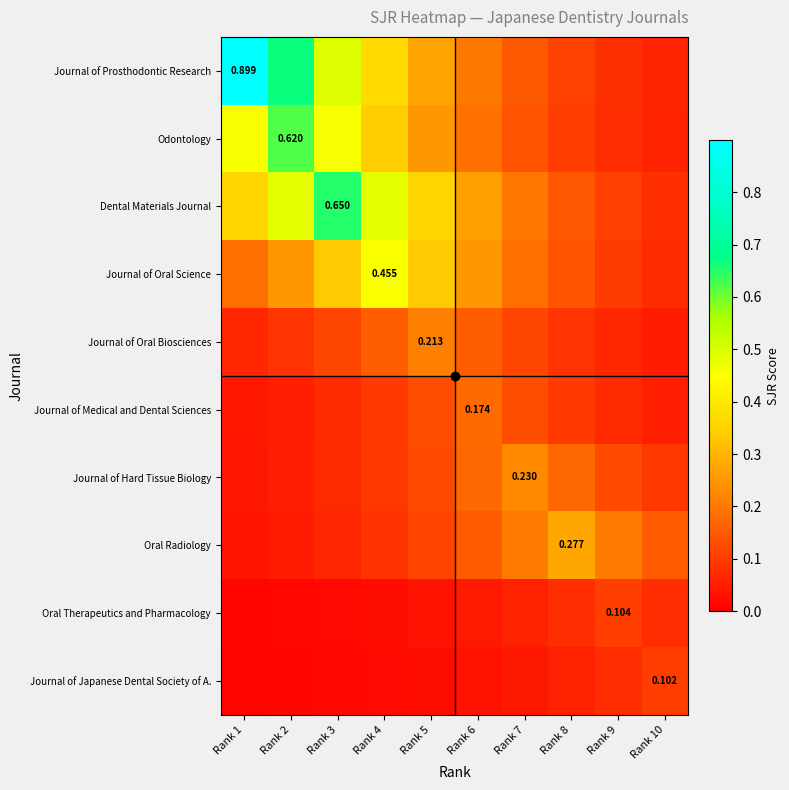

What is the spread (max minus min) of values at Rank 1?

0.9